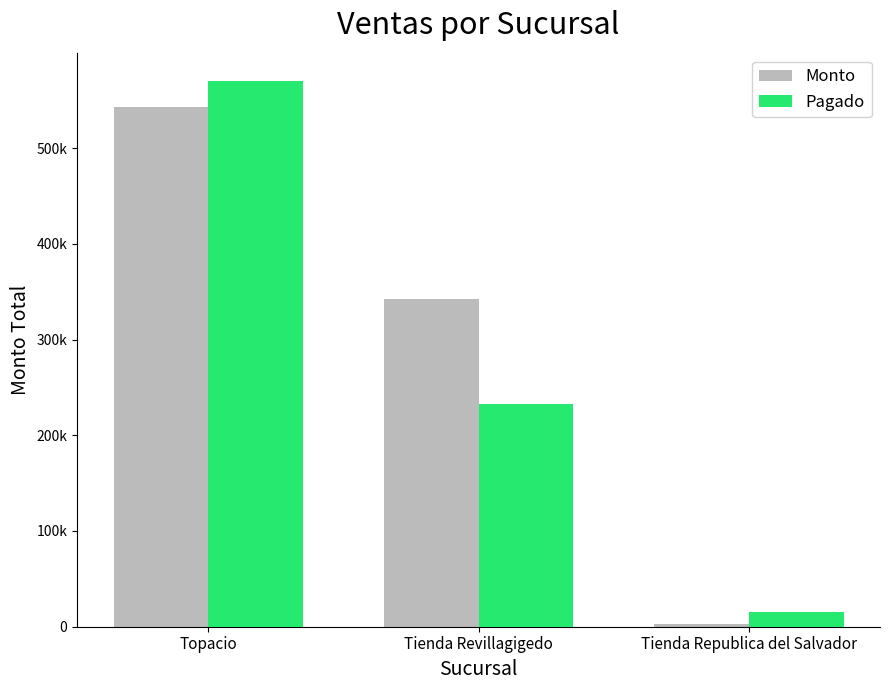

Which series has the largest total across all categories?

Monto